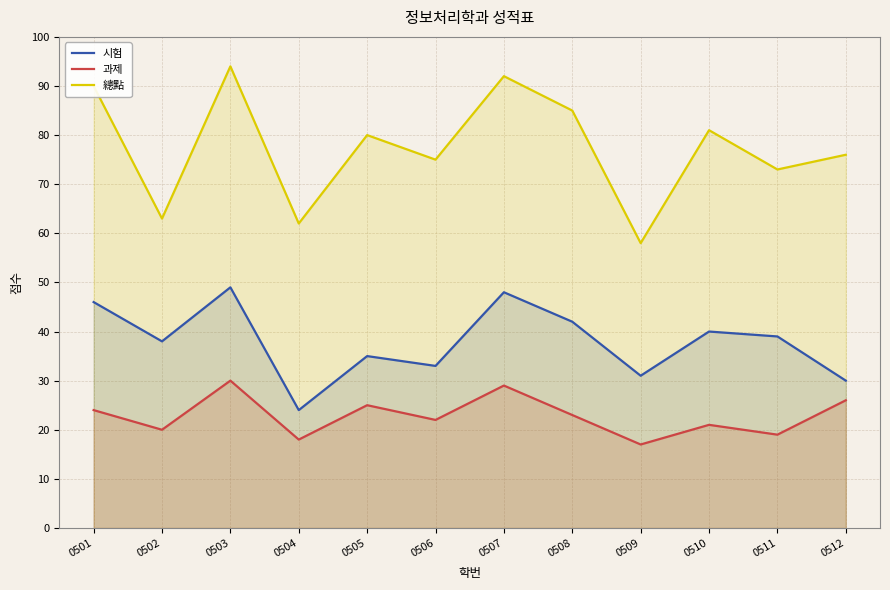

Does the chart display data point markers on the line(s)?

No